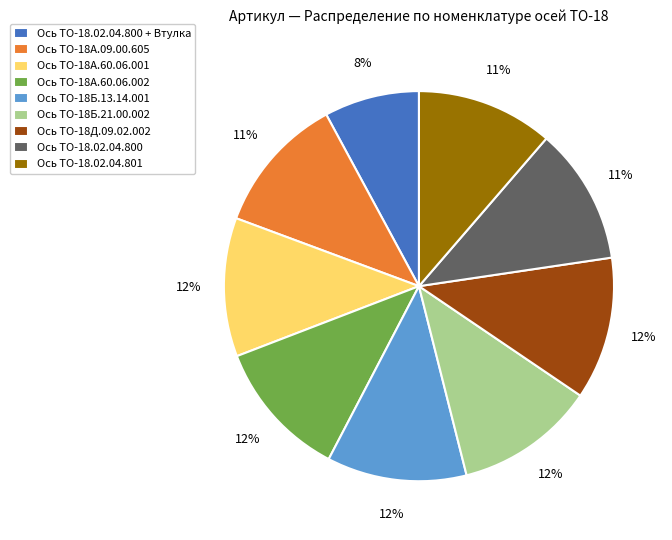

Approximately how many times larger is the value at Ось ТО-18Б.13.14.001 compared to Ось ТО-18Д.09.02.002?

1.0